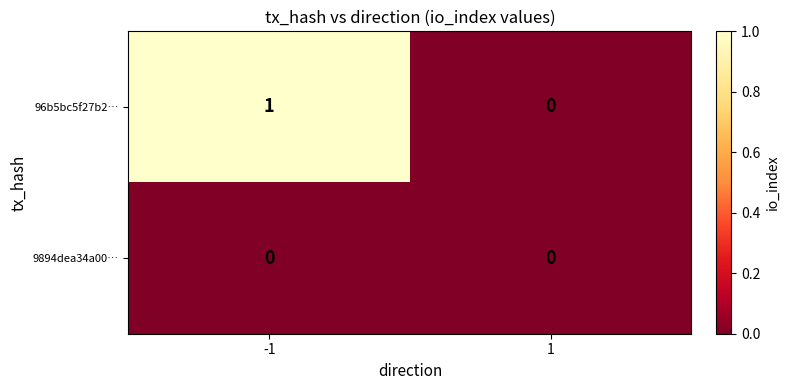

What is the greatest value displayed?

1